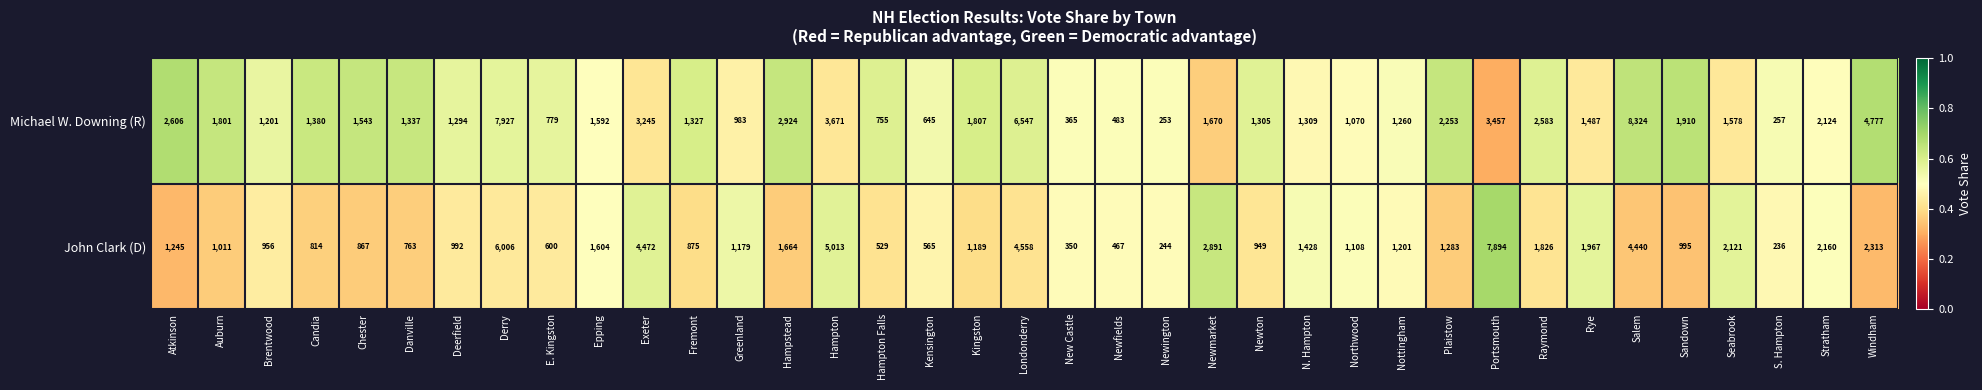

The Michael W. Downing (R) series shows 1309 at N. Hampton. True or false?

True